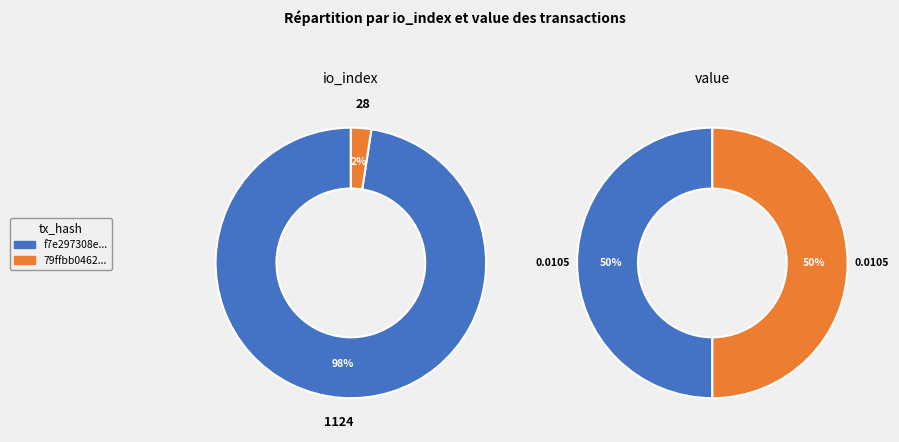

Which series has the largest range (max minus min)?

values_io_index